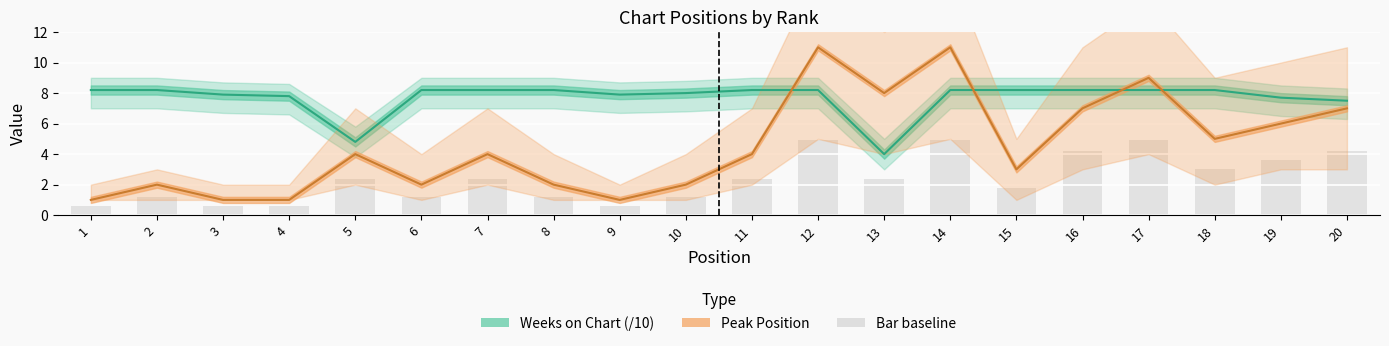

Are the bars grouped side by side (vs. stacked)?

Yes